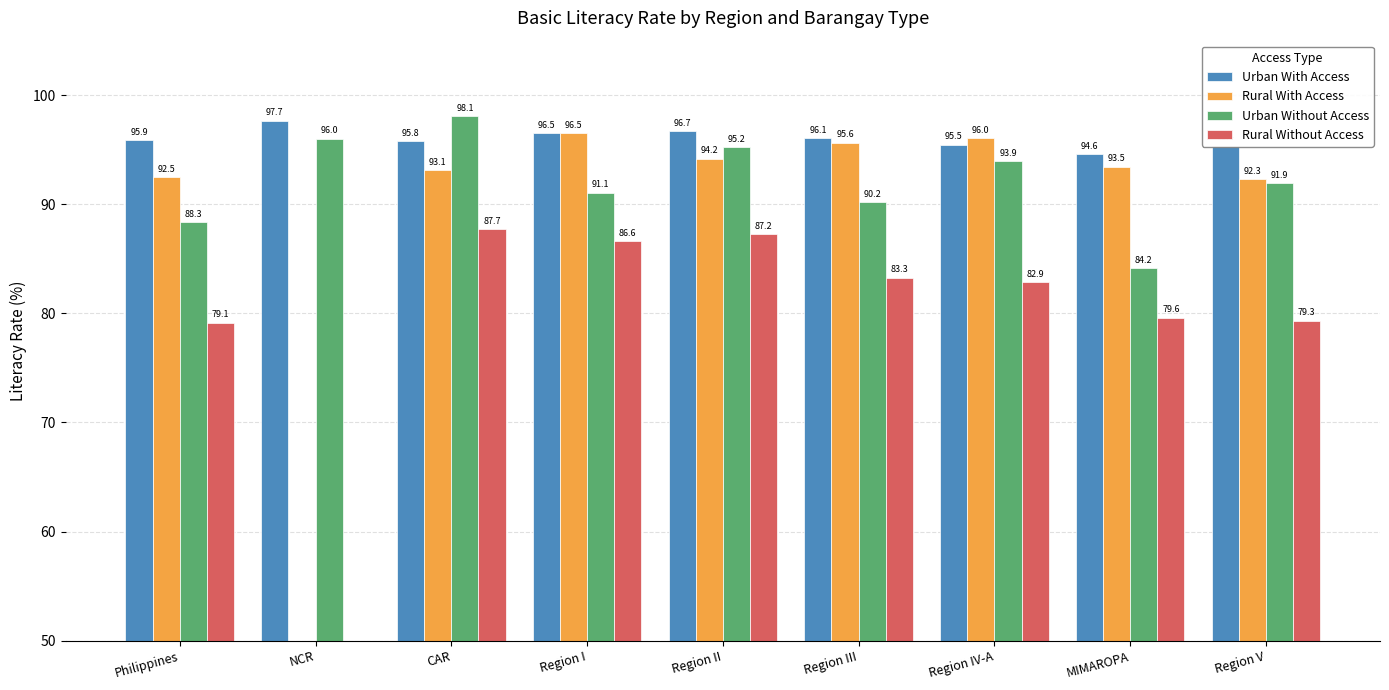

Rank the series by their maximum value, from highest to lowest.

Urban Without Access, Urban With Access, Rural With Access, Rural Without Access